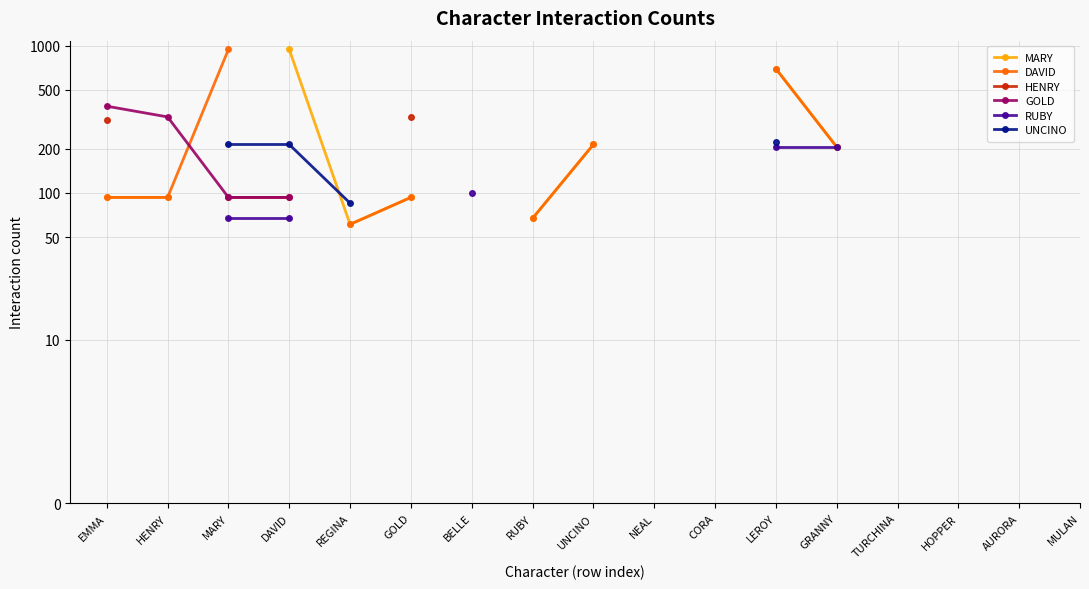

True or false: HENRY has more than 0 points higher than both neighbors.

False